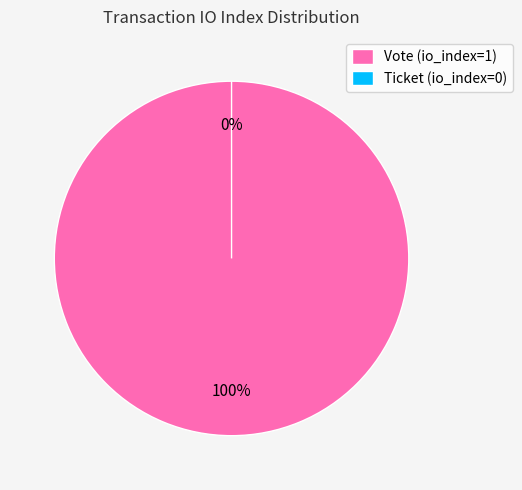

To the nearest percent, what is the difference between the largest and smallest slice percentages?

100%